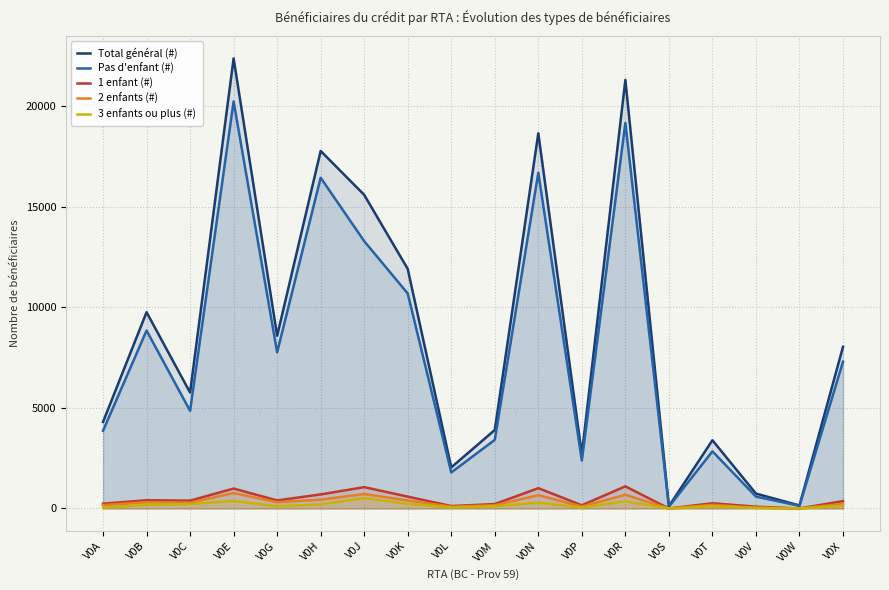

True or false: 1 enfant (#) and Total général (#) cross at least once.

False